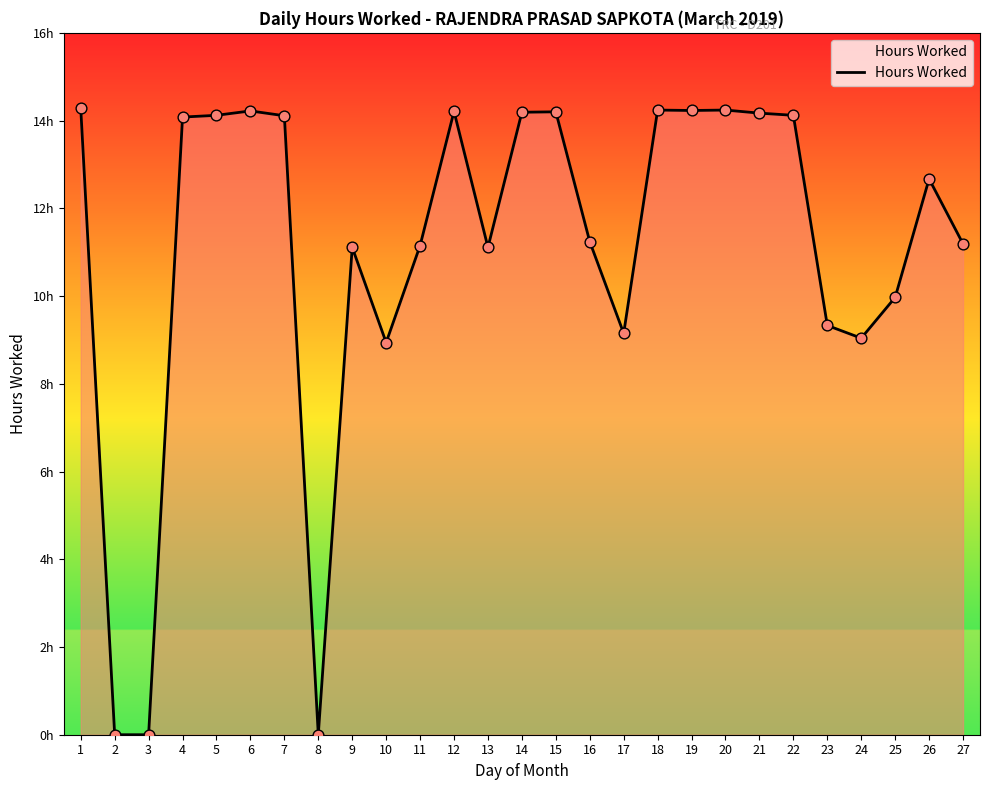

Does the chart have visible grid lines?

No